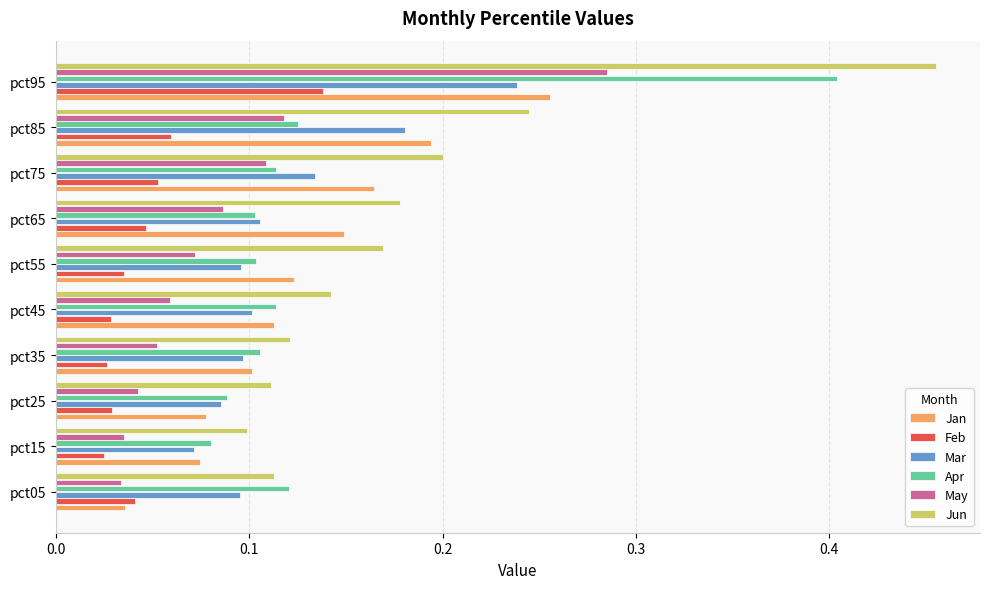

Which series has the widest spread of values?

Jun